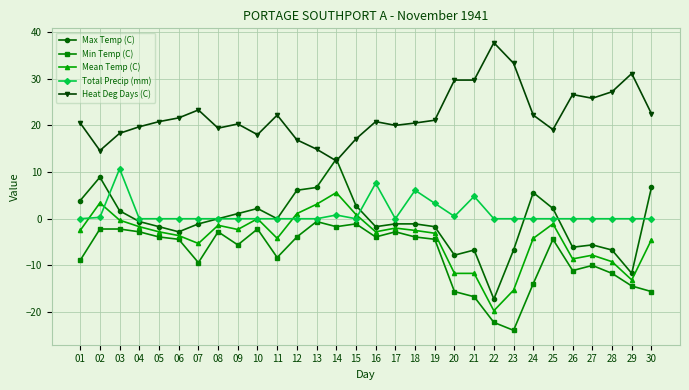

What is the difference between the maximum and minimum values in the Total Precip (mm) series?

10.7